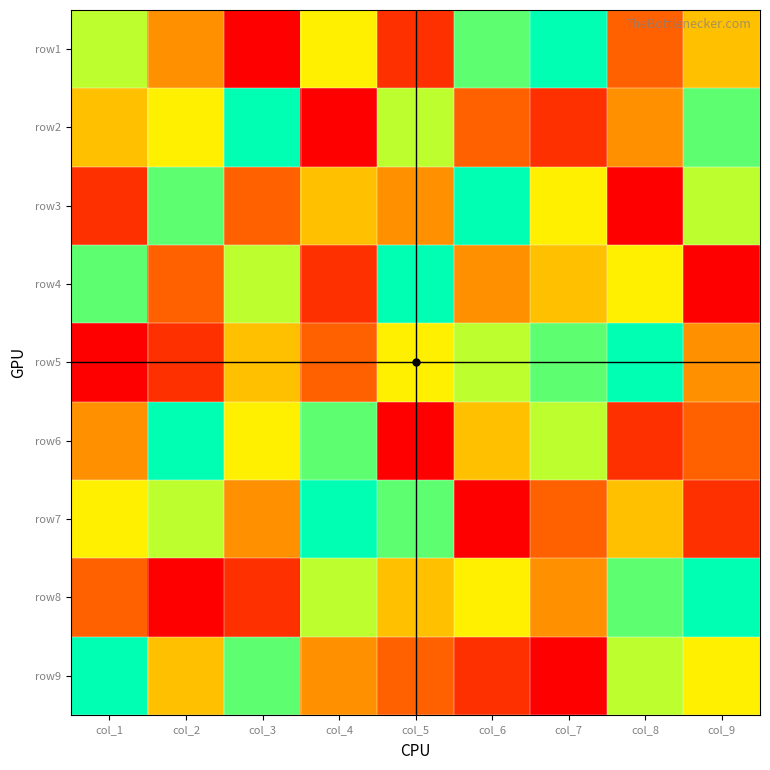

At which category is the sum across all series the highest?

col_1